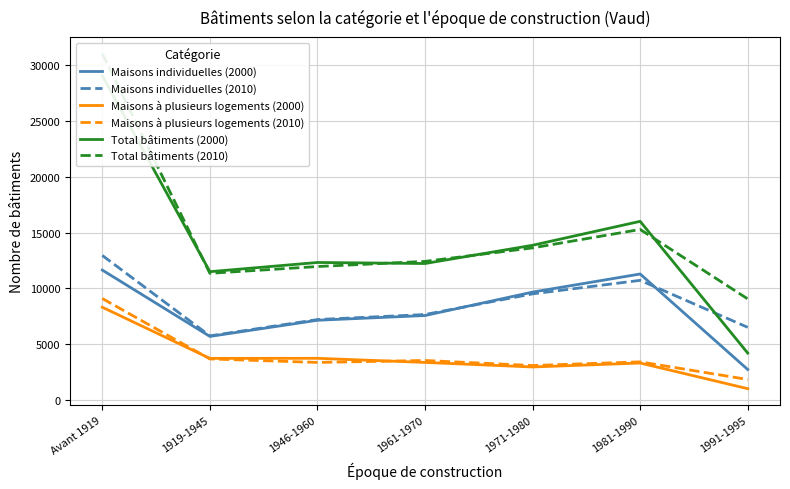

What is the total value across all series at Avant 1919?

102035